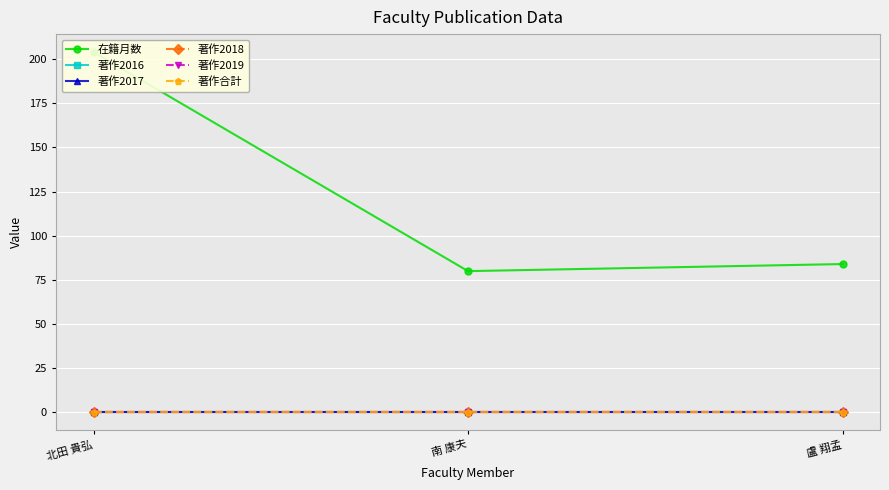

What is the label of the 1st point from the right?

盧 翔孟